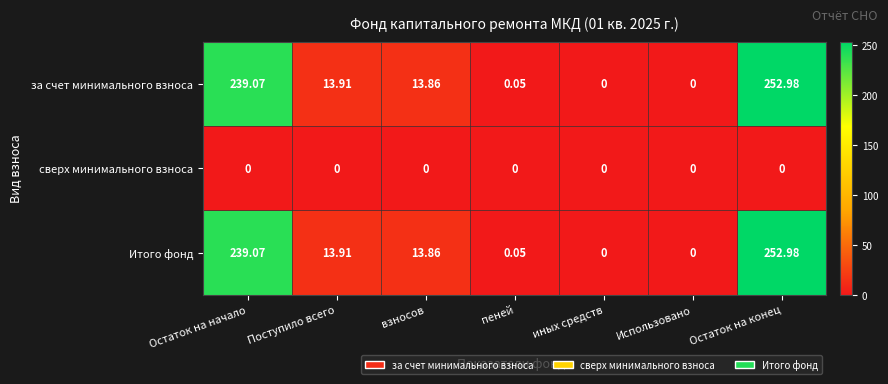

At how many categories does at least one series exceed 74?

2